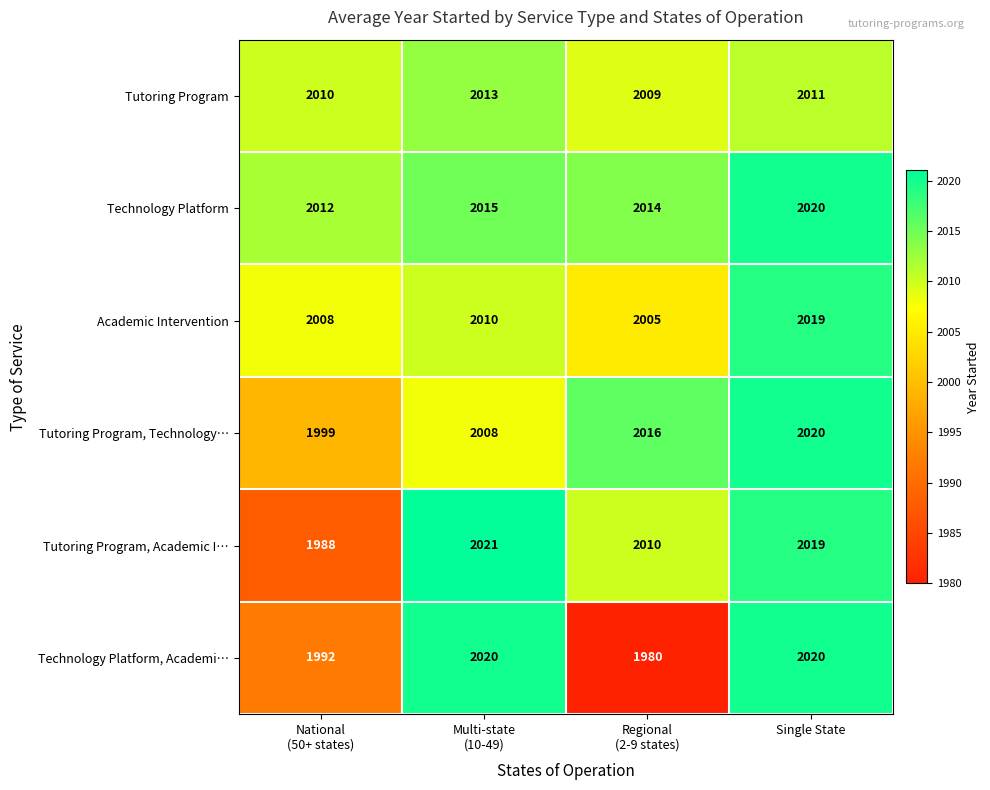

Is it true that Technology Platform equals 2020 at Single State?

True